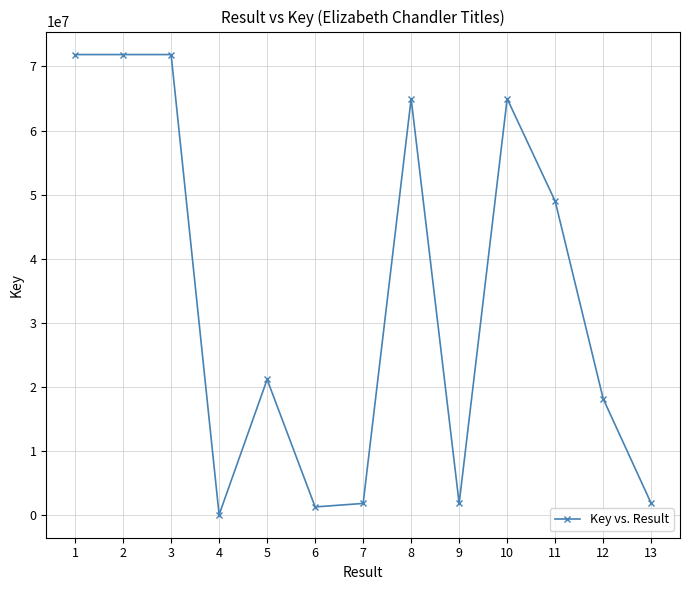

Is it true that the value at 9 is 1769697?

True